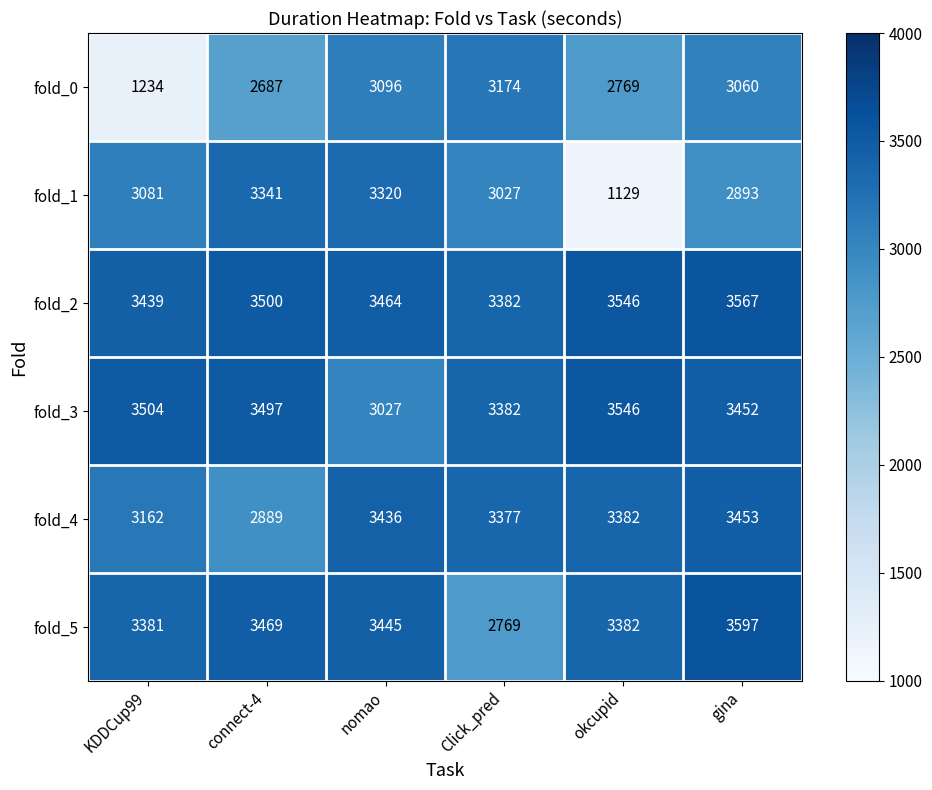

List the series in order of their peak value, lowest first.

fold_0, fold_1, fold_4, fold_3, fold_2, fold_5